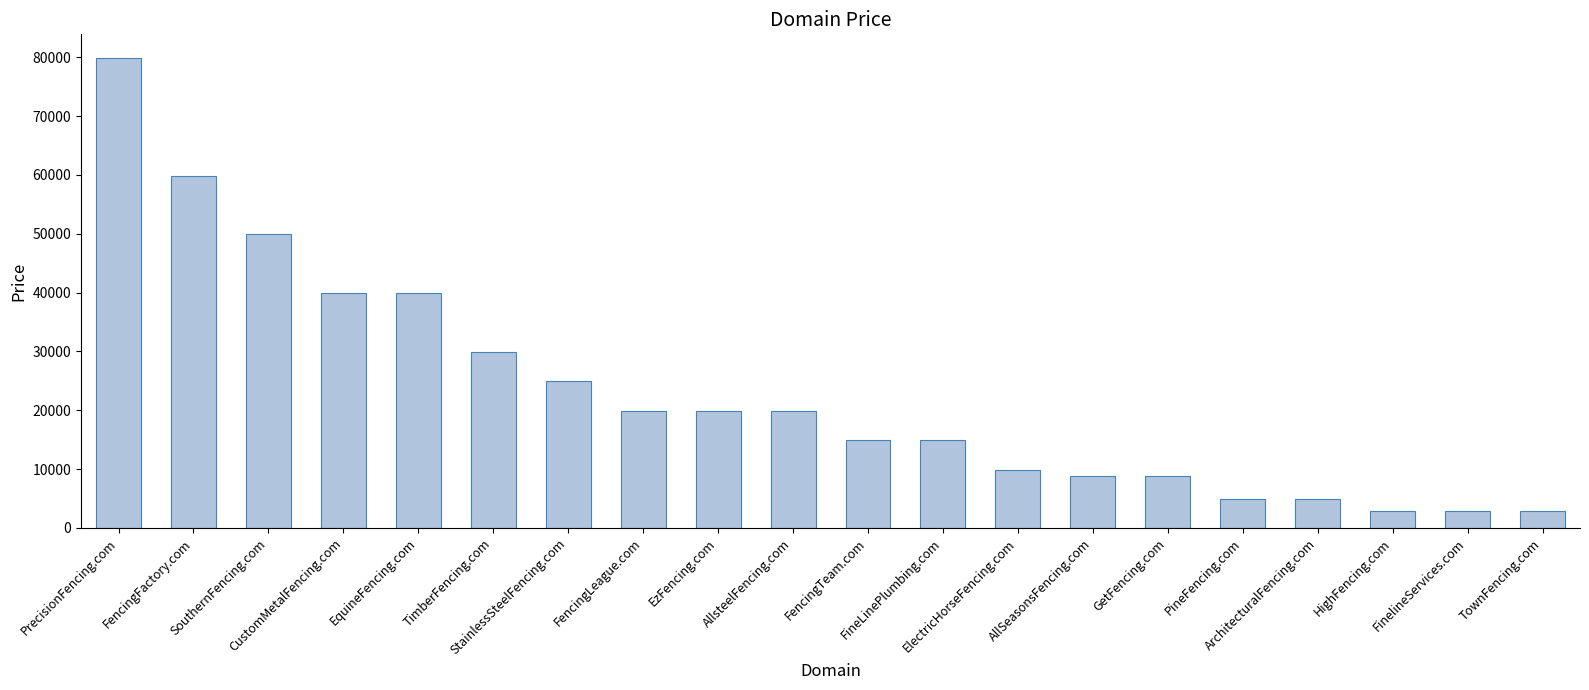

How many bars are there in total?

20